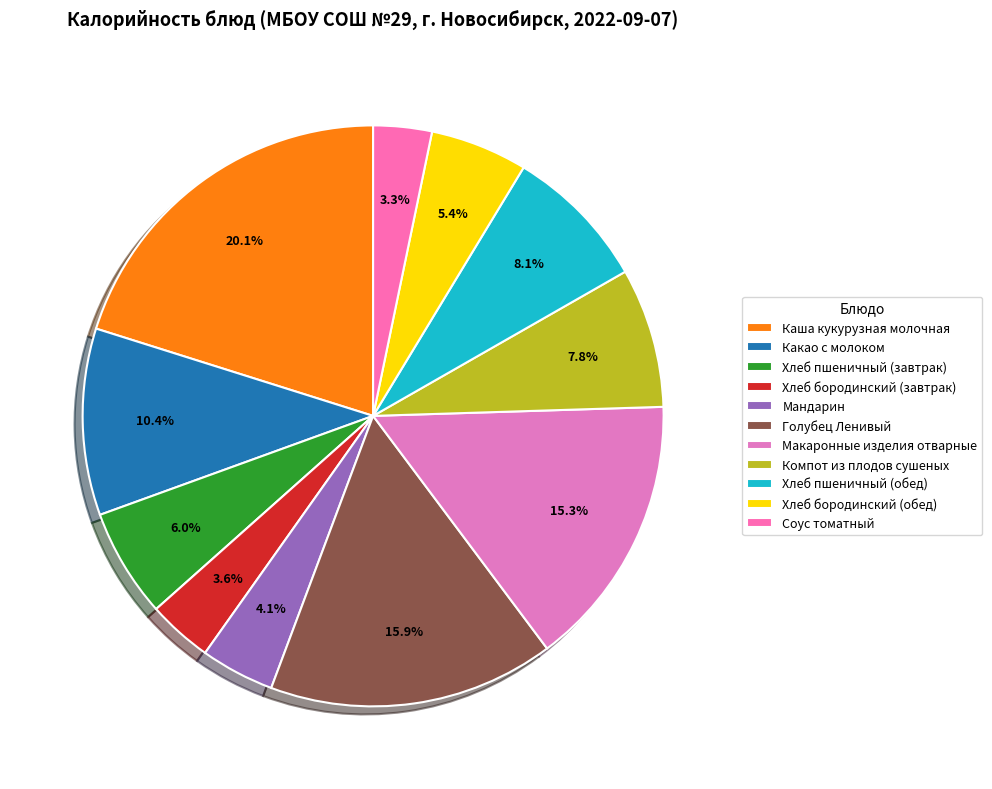

To the nearest percent, what portion does Какао с молоком represent?

10%